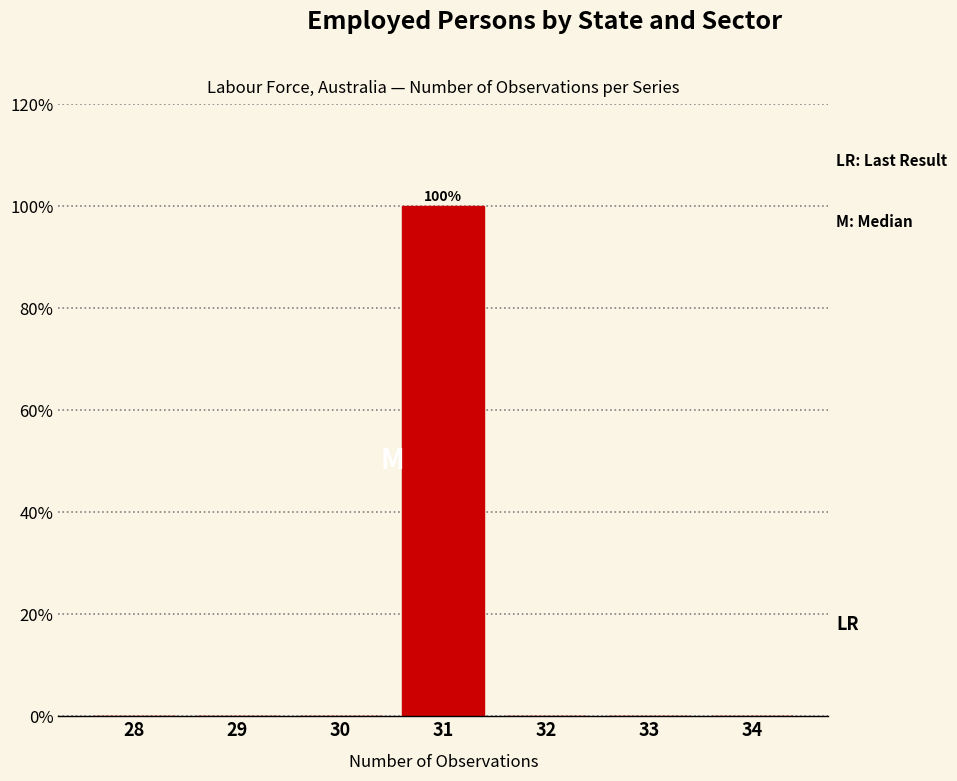

Reading right to left, extract all data points from this chart.

34=0	33=0	32=0	31=100	30=0	29=0	28=0